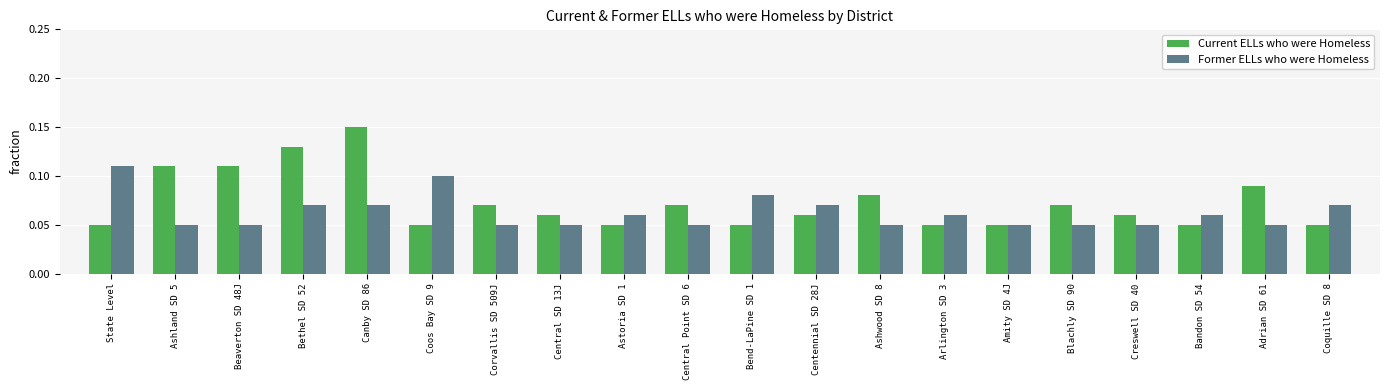

Which series changed the most between State Level and Amity SD 4J?

Former ELLs who were Homeless